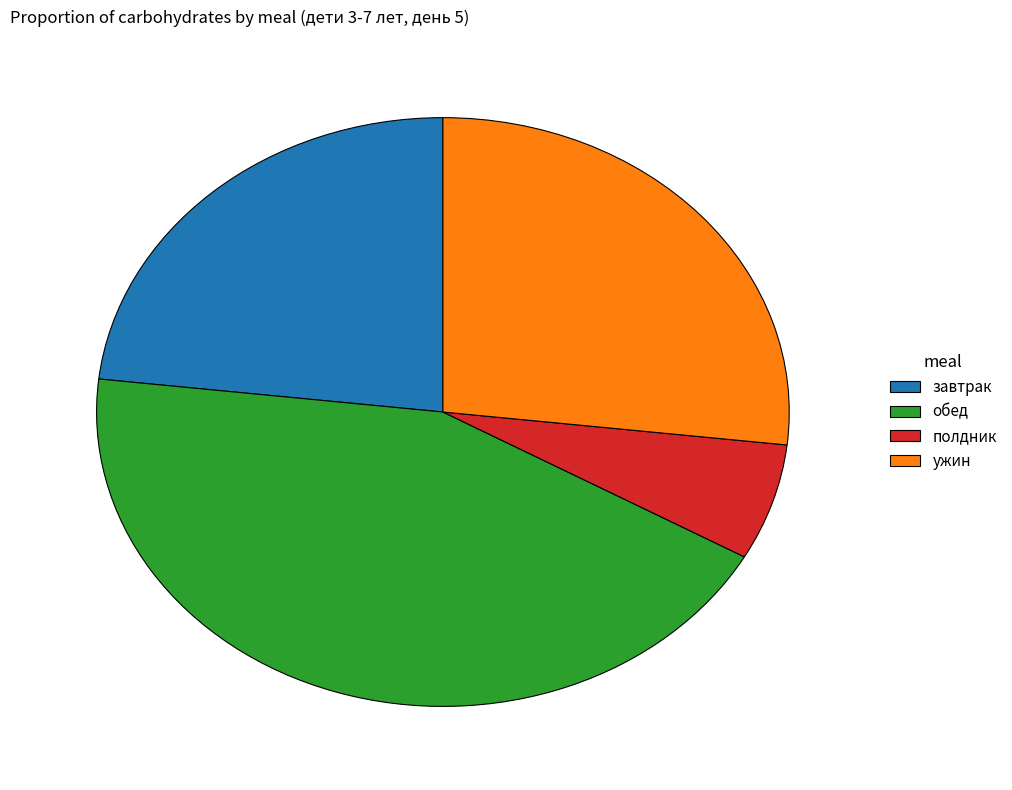

Rank the categories by value from lowest to highest.

полдник, завтрак, ужин, обед